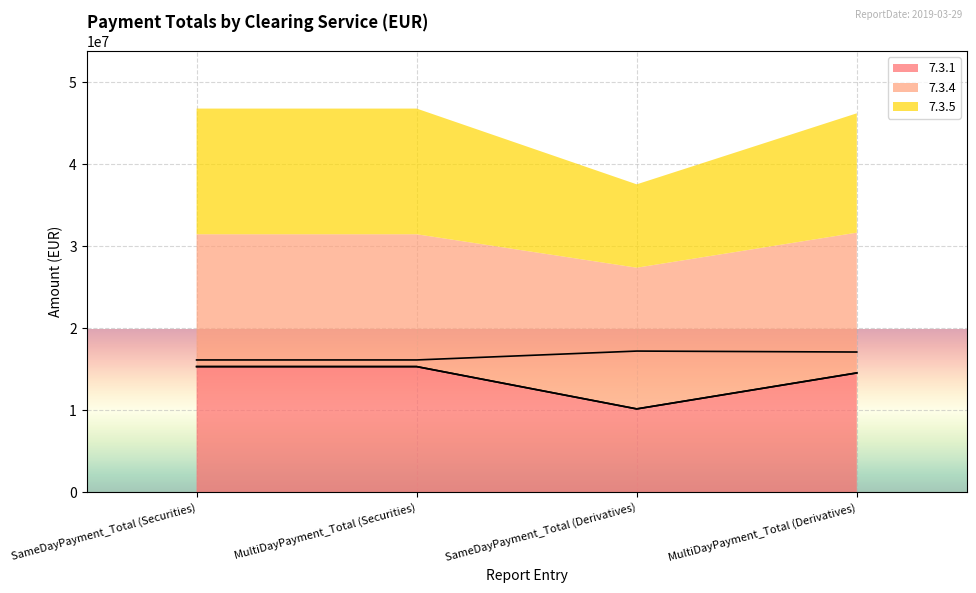

What is the label of the 1st point from the right?

MultiDayPayment_Total (Derivatives)